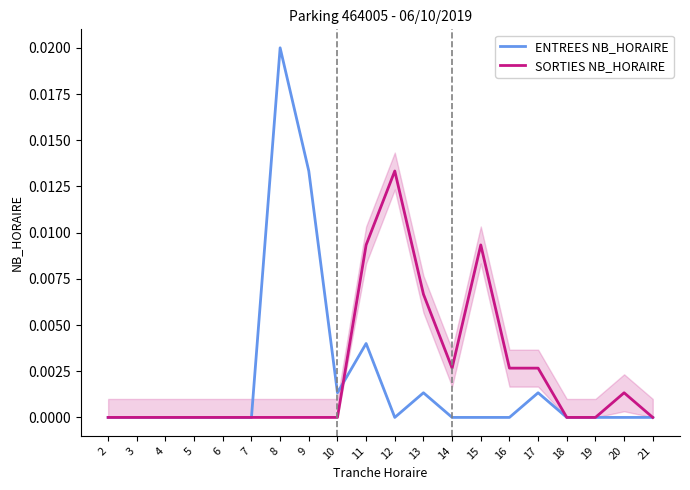

Is it true that ENTREES NB_HORAIRE equals -0.0 at 21?

False